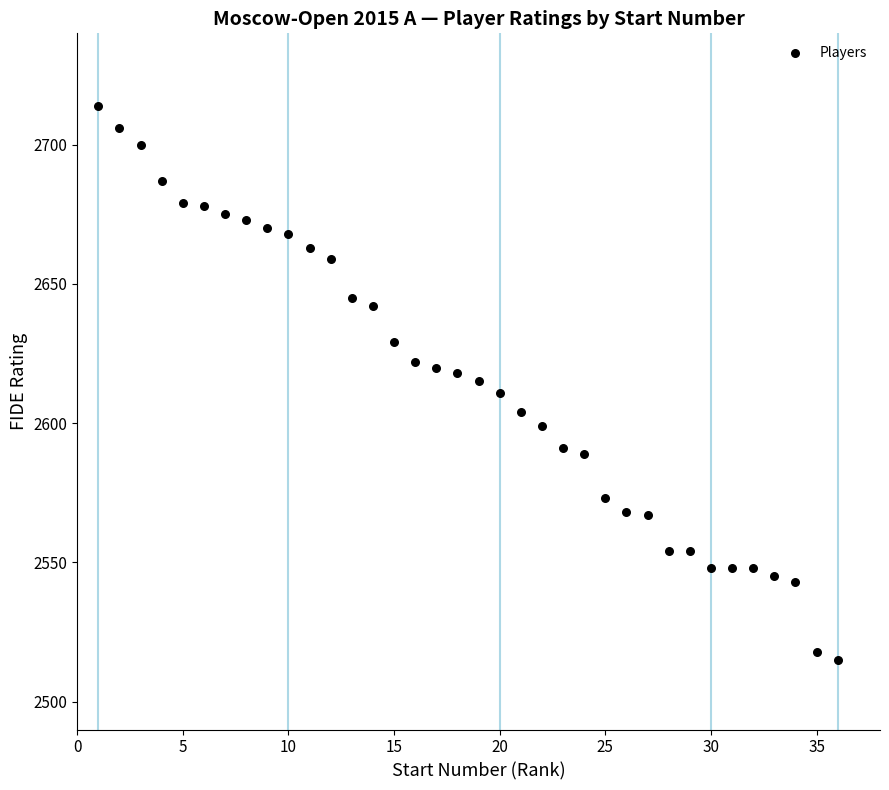

What is the range of X values (max minus min)?

35